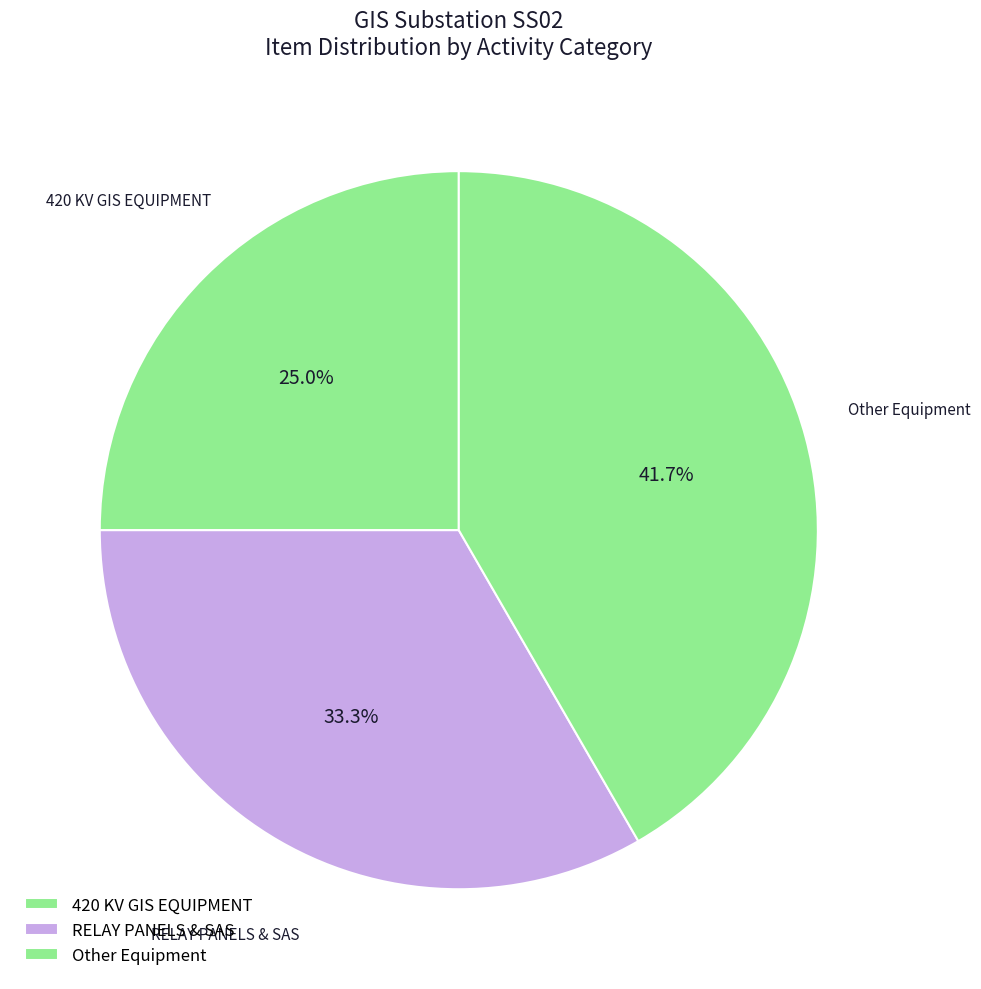

How many slices are in this pie chart?

3